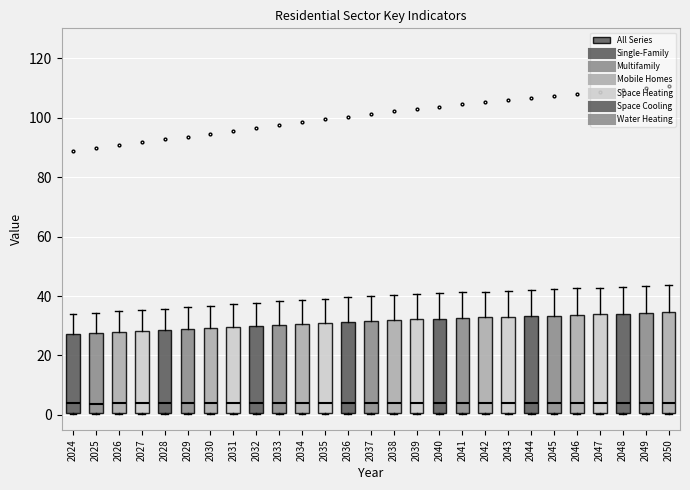

Where is the lower edge of the box at x = 2025 on the y-axis? The values are not printed on the chart, so give them approximately, as read against the axis.

0